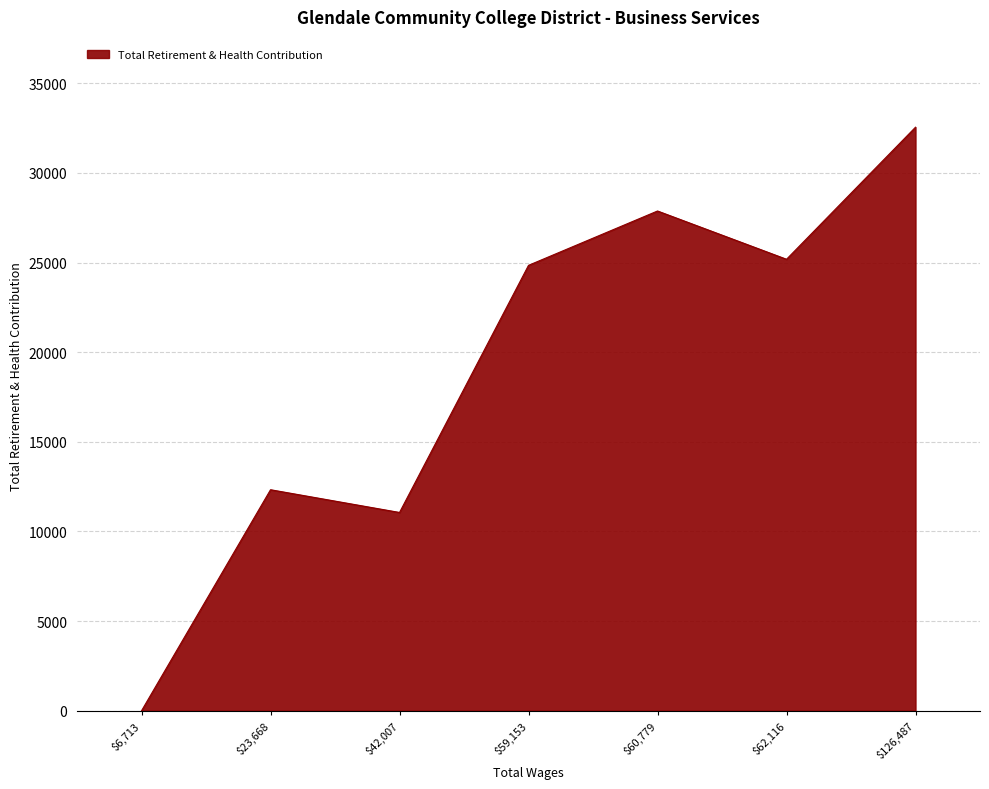

Count the number of categories in the chart.

7